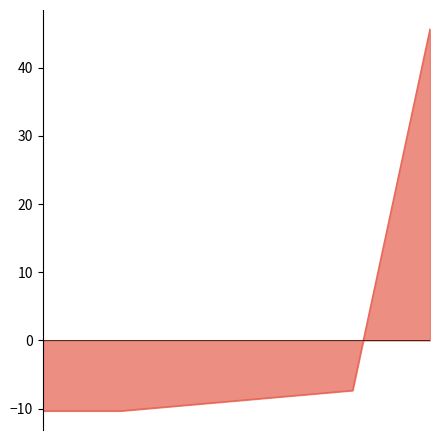

What is the difference between the second highest and minimum values?

3.0